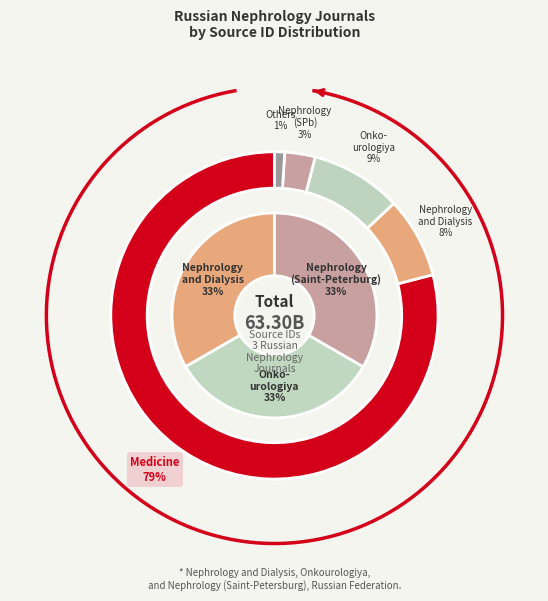

What percentage is NOT represented by Nephrology and Dialysis?

66.7%